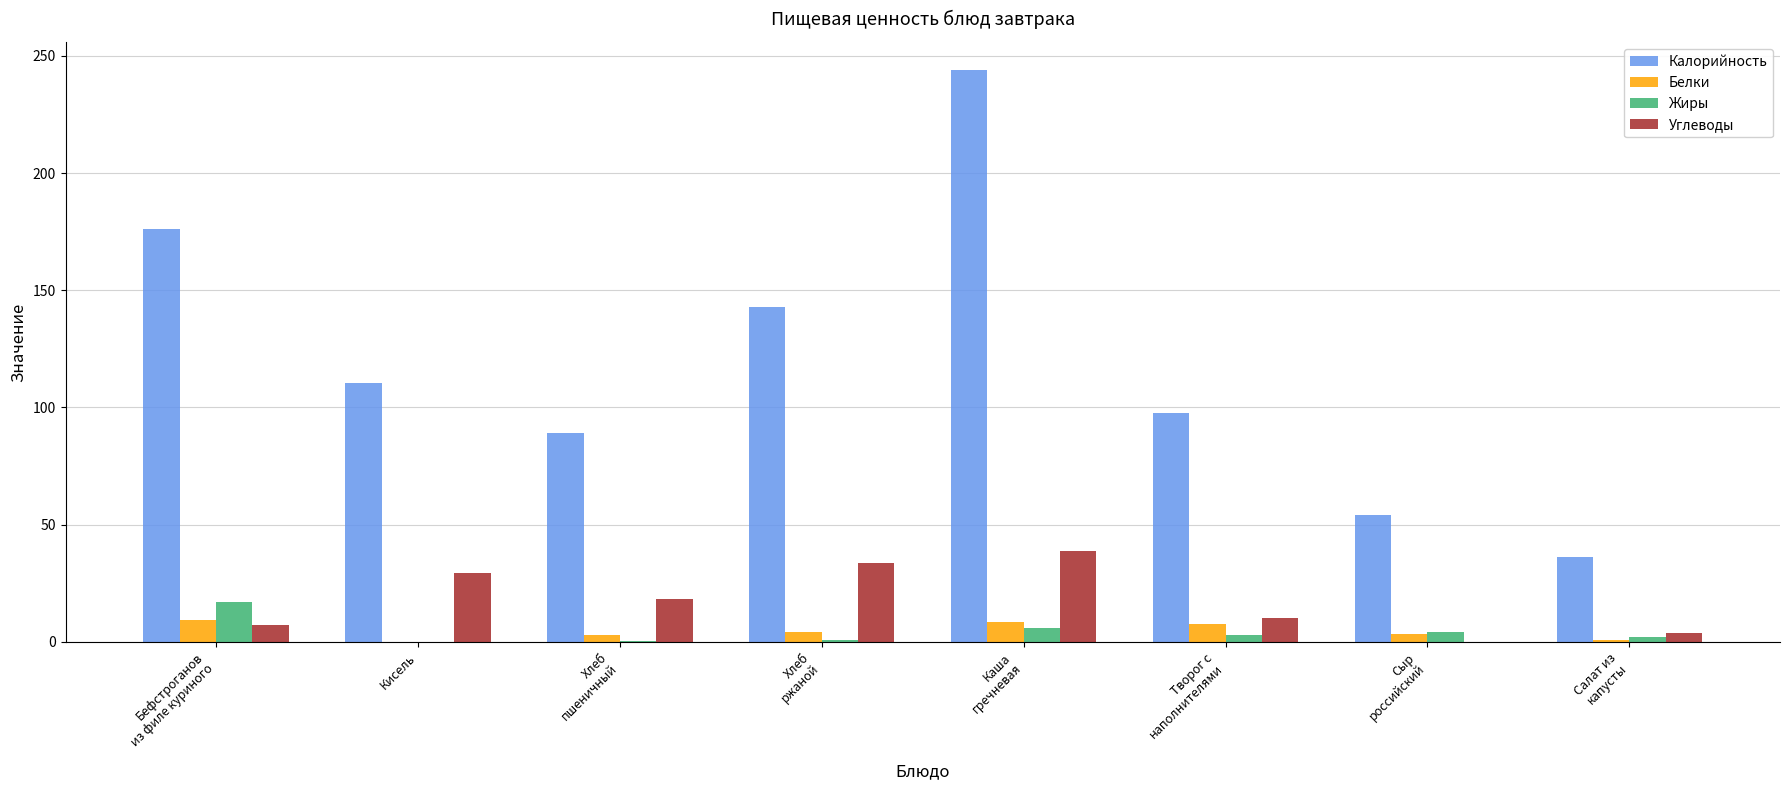

True or false: Белки has a value of 3.5 at Сыр
российский.

True